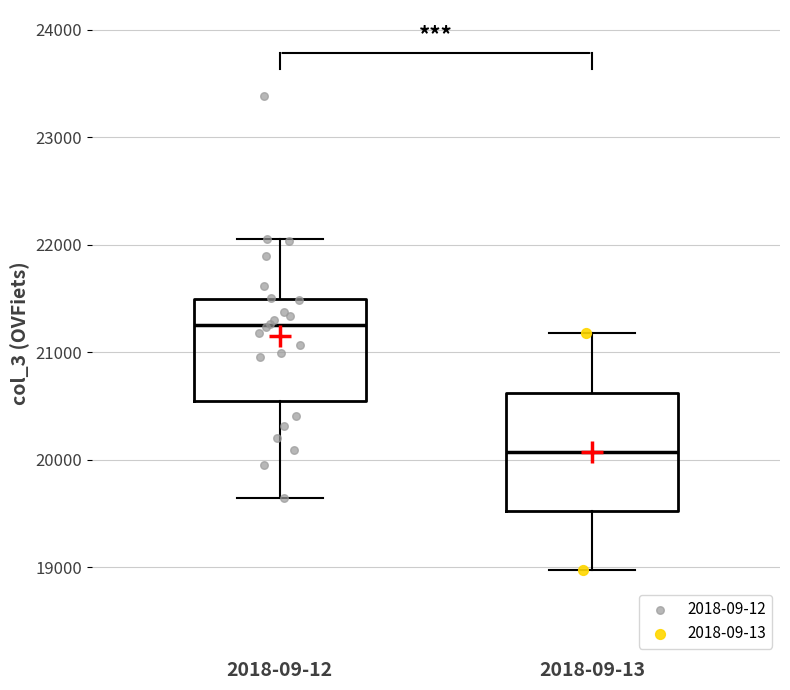

Where does the lower whisker of the box for 2018-09-12 end on the y-axis? The values are not printed on the chart, so give them approximately, as read against the axis.

19600